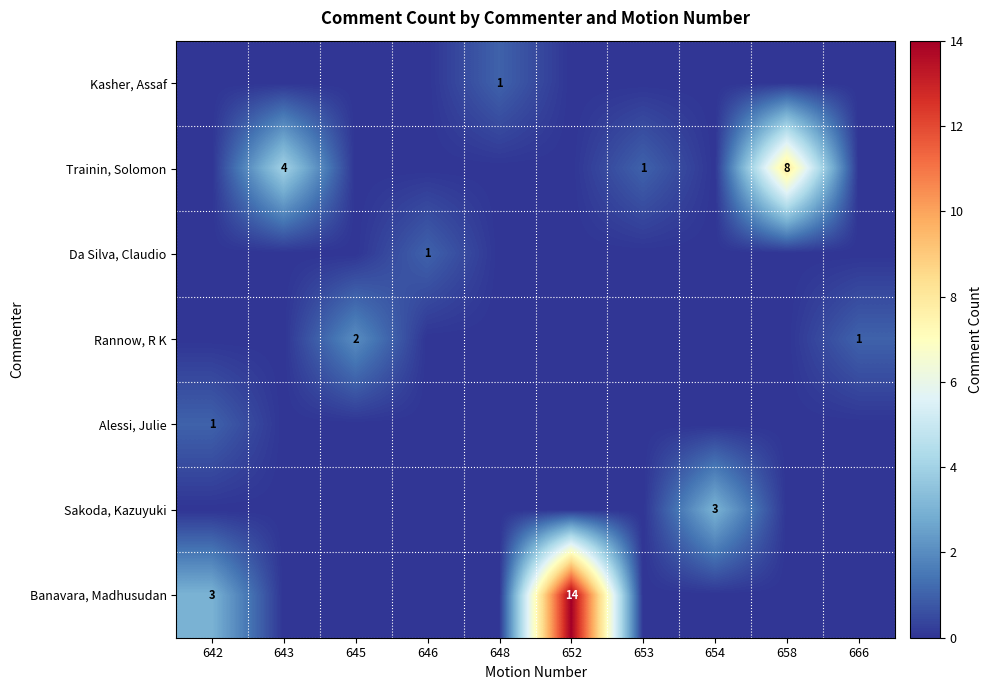

True or false: Banavara, Madhusudan has a value of 4 at 642.

False